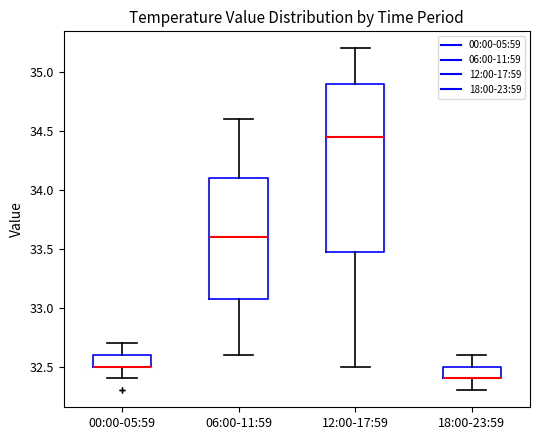

Reading left to right, read every box against the y-axis: the position of its median line, the range the box covers, and the ends of its whiskers. The values are not printed on the chart, so give them approximately, as read against the axis.

00:00-05:59: median 32.50 (drawn on the box's lower edge), box 32.50 to 32.60, whiskers 32.40 to 32.70
06:00-11:59: median 33.60, box 33.10 to 34.10, whiskers 32.60 to 34.60
12:00-17:59: median 34.45, box 33.50 to 34.90, whiskers 32.50 to 35.20
18:00-23:59: median 32.40 (drawn on the box's lower edge), box 32.40 to 32.50, whiskers 32.30 to 32.60